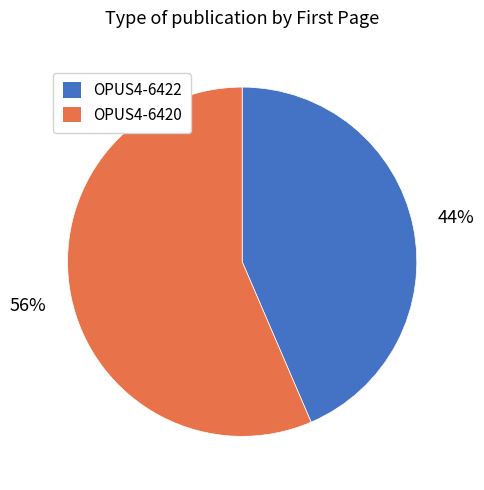

What is the largest slice in the pie chart?

OPUS4-6420